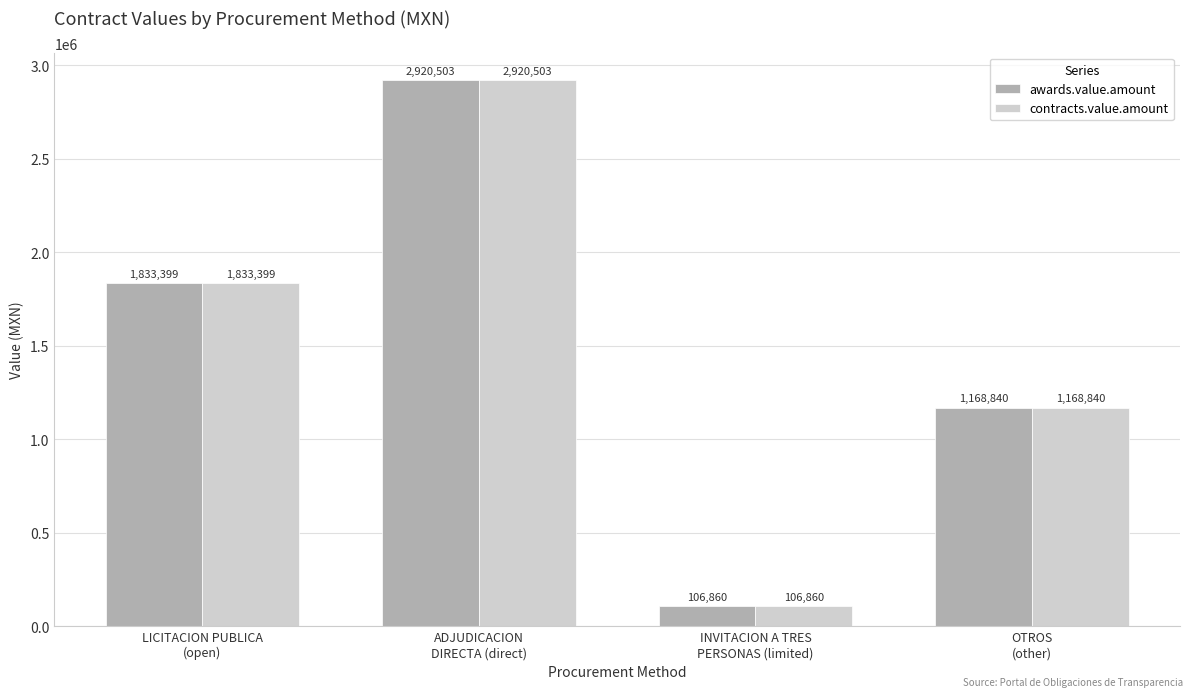

What is the difference between the maximum and second lowest values in the awards.value.amount series?

1751663.6